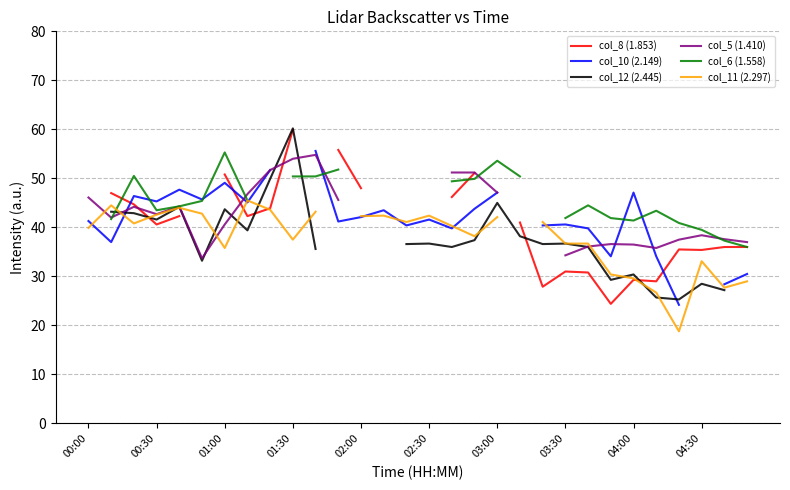

What are all the series names shown in the legend?

col_8 (1.853), col_10 (2.149), col_12 (2.445), col_5 (1.410), col_6 (1.558), col_11 (2.297)